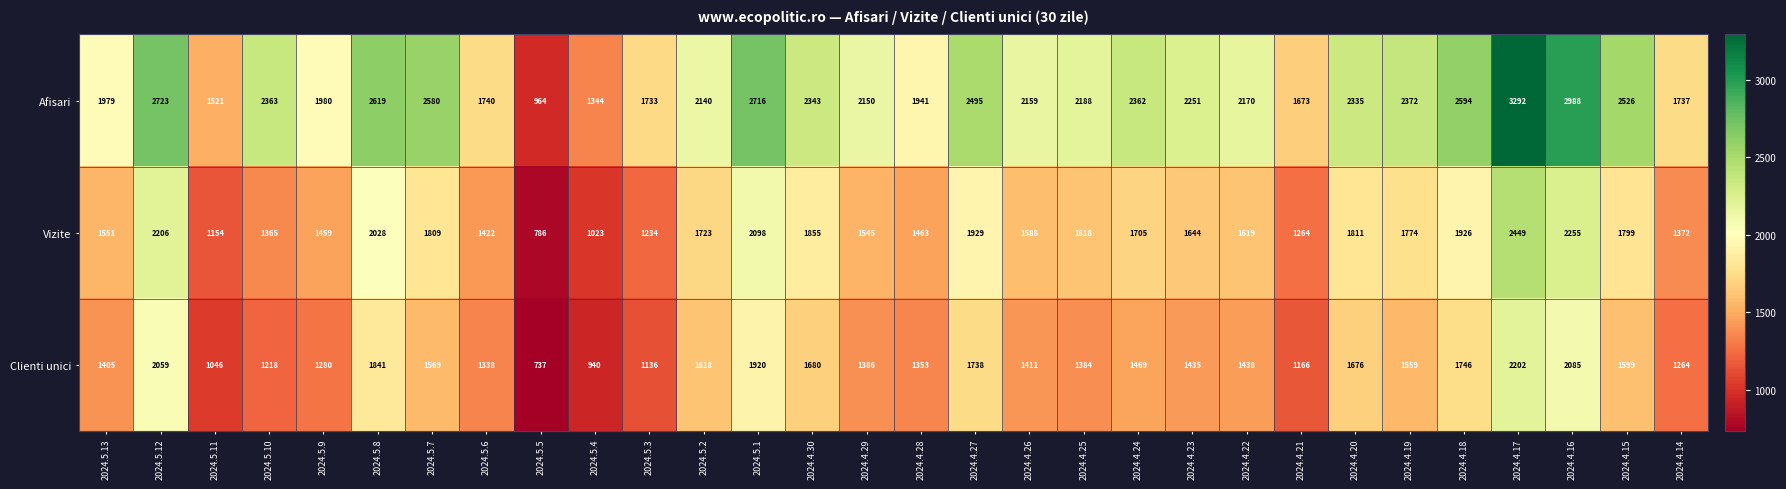

What is the lowest value of the Vizite series?

786